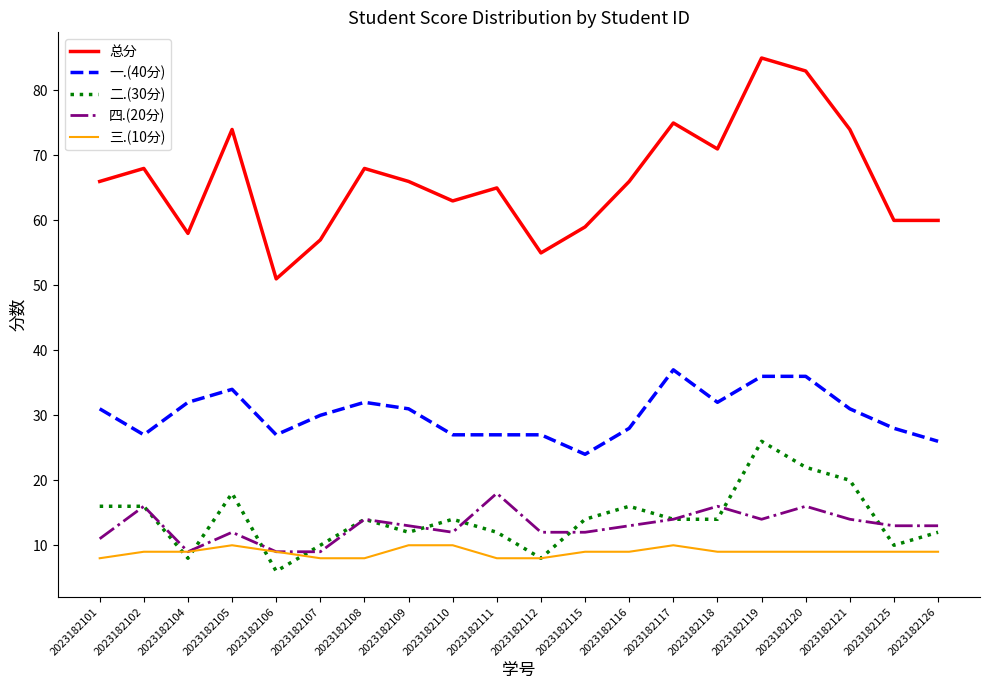

List the series in order of their peak value, lowest first.

三.(10分), 四.(20分), 二.(30分), 一.(40分), 总分